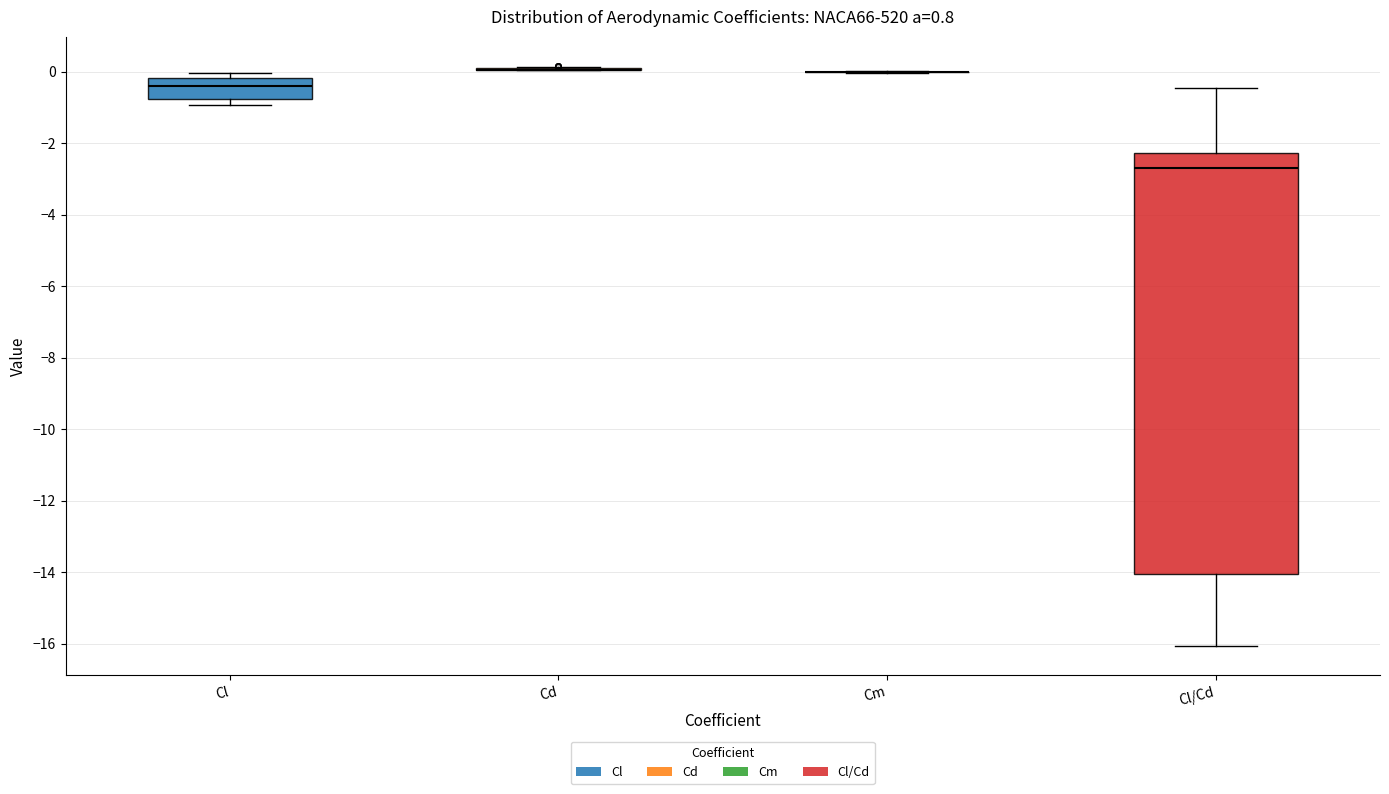

Comparing the boxes themselves (not the whiskers), which one is the tallest?

Cl/Cd